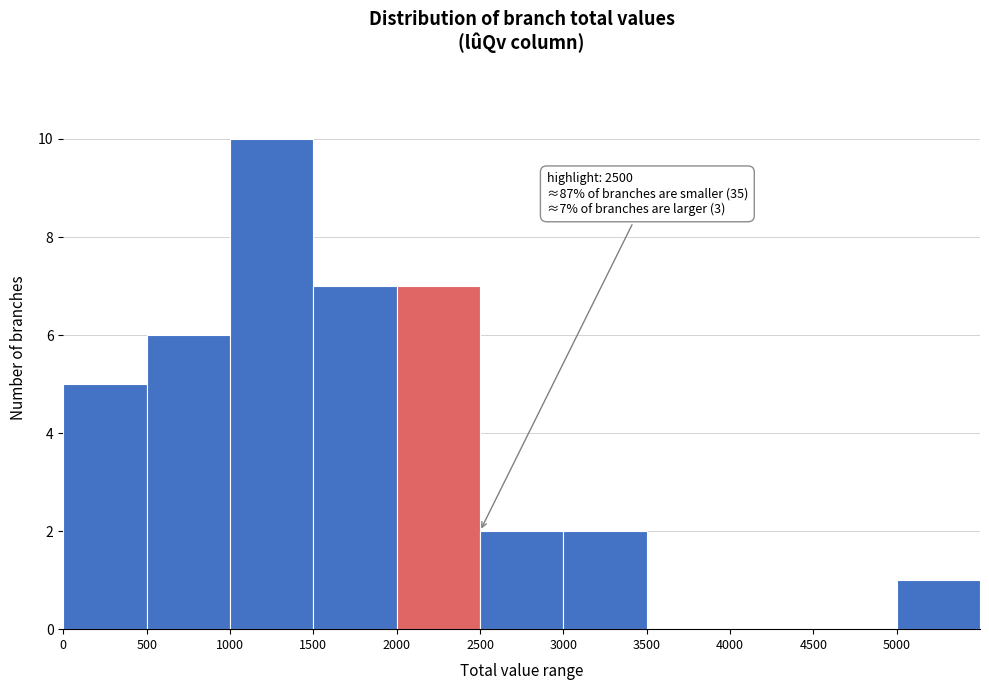

Which range on the x-axis has the tallest bar?

1000 to 1500